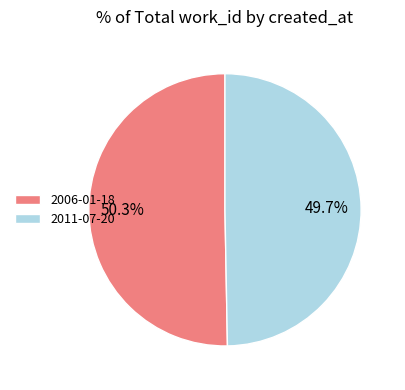

Is it true that 2006-01-18 is 56% of the pie?

False